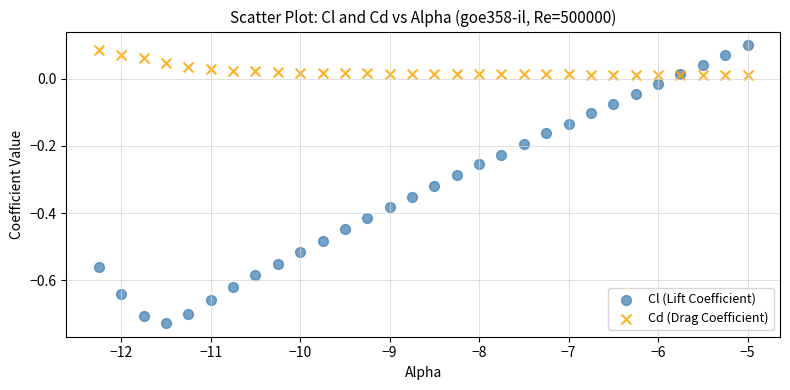

What are all the series names shown in the legend?

Cl (Lift Coefficient), Cd (Drag Coefficient)